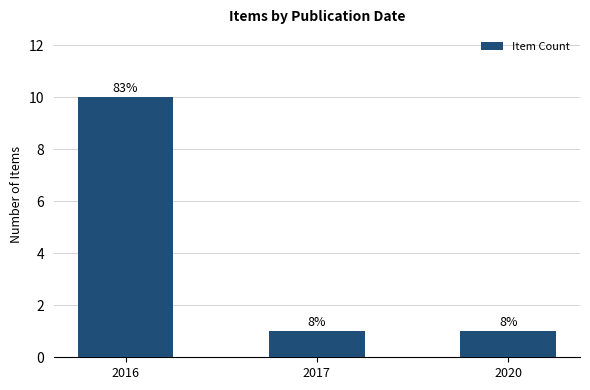

Are the bars horizontal?

No